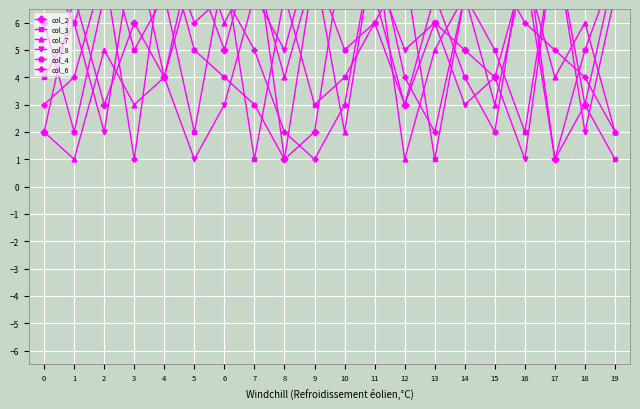

The col_7 series shows 5 at 7. True or false?

False